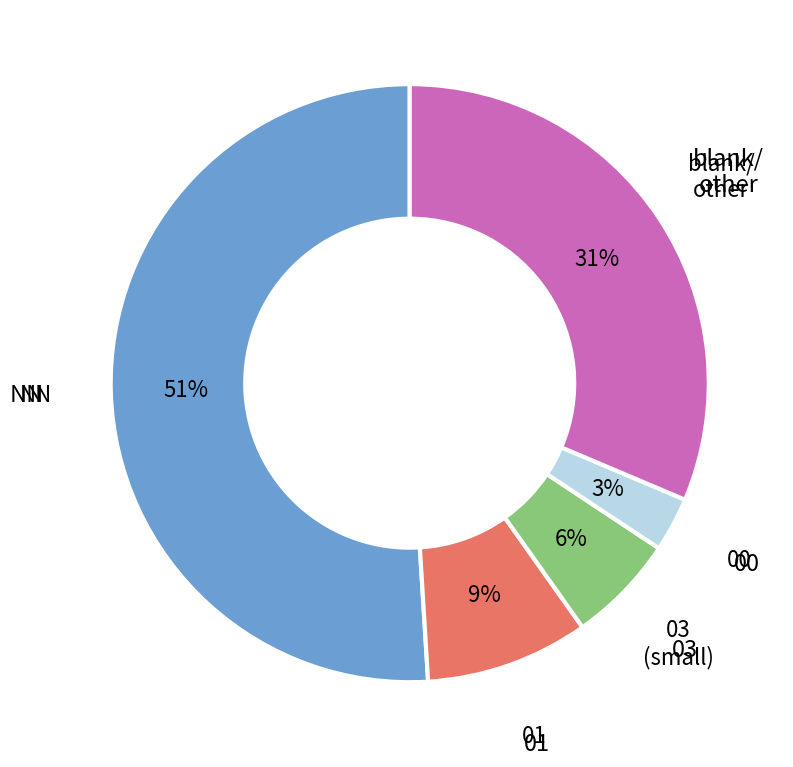

Rank the categories by value from highest to lowest.

NN, blank/ other, 01, 03, 00